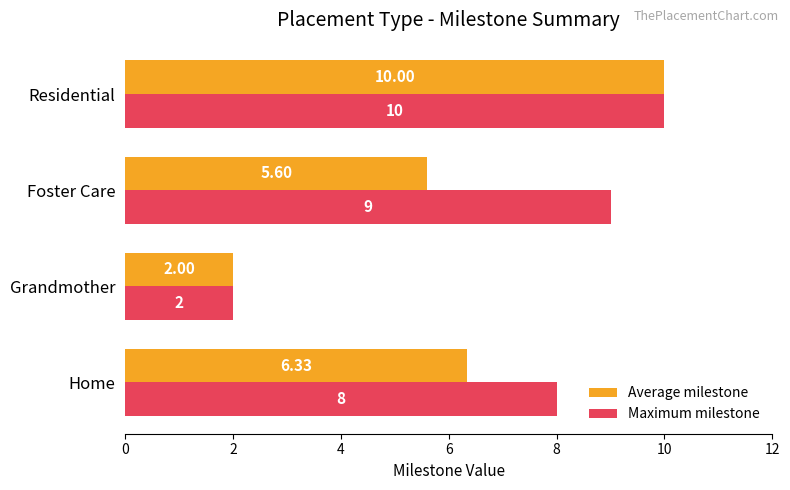

What is the greatest value displayed?

10.0